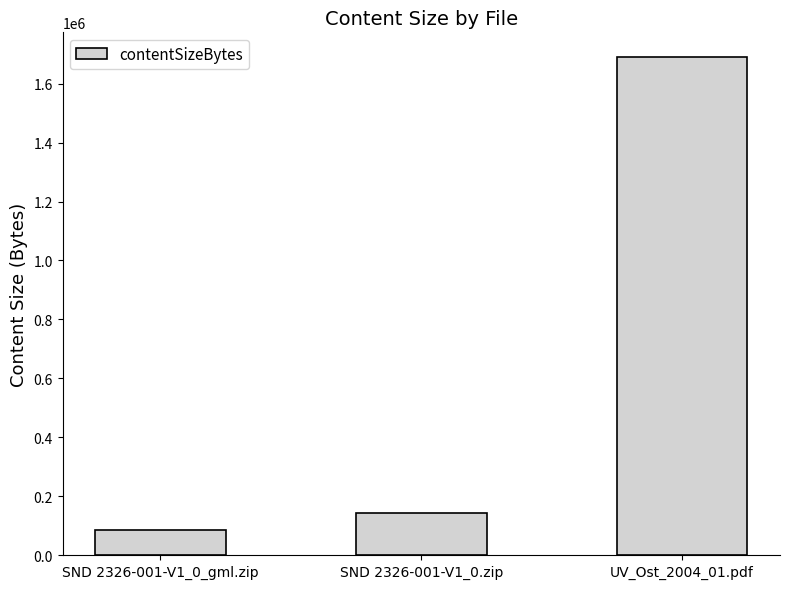

How many values are below 143509?

1